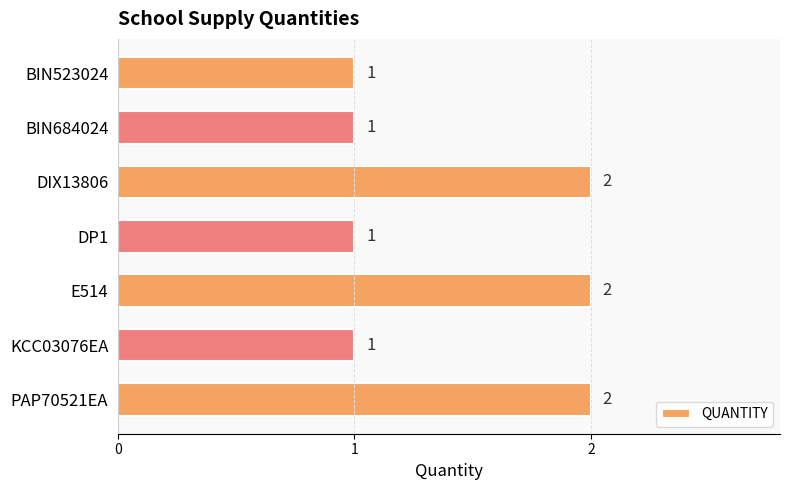

What is the difference between the maximum and minimum values?

1